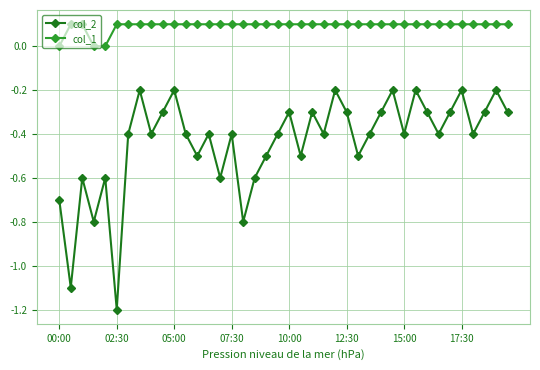

True or false: col_2 and col_1 cross at least once.

False